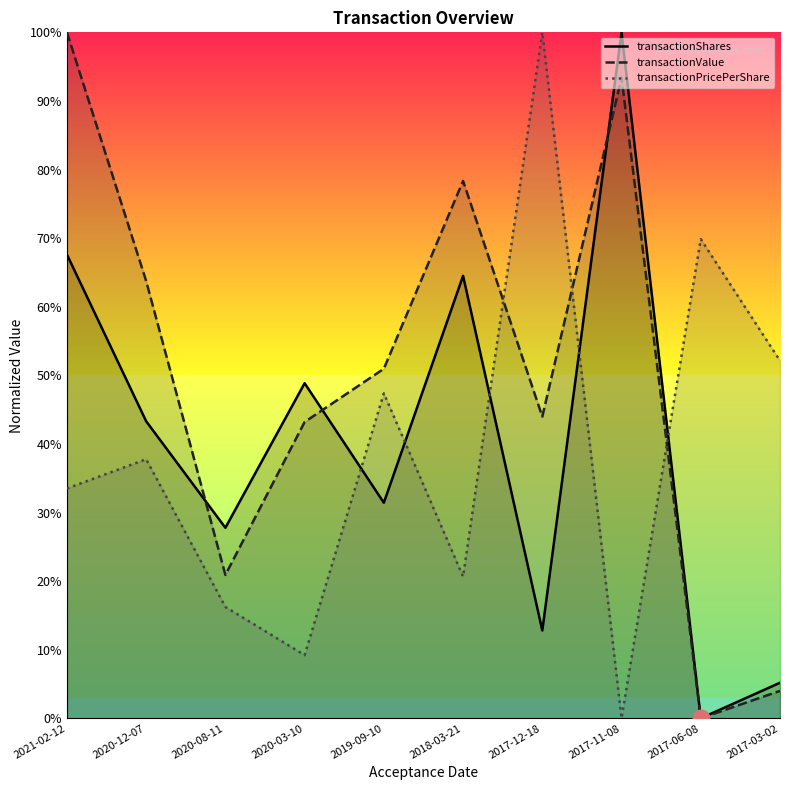

How many data points in transactionShares are less than 43?

5